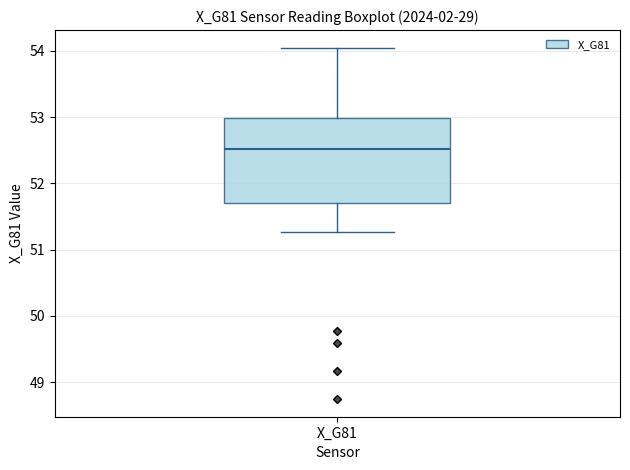

Where does the upper whisker of the box for X_G81 end on the y-axis? The values are not printed on the chart, so give them approximately, as read against the axis.

54.0